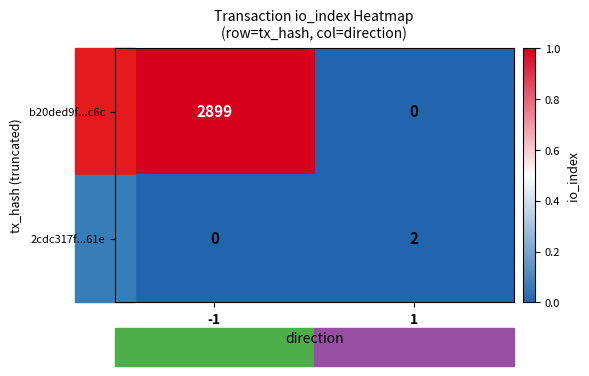

What is the maximum value for b20ded9f...c6c?

2899